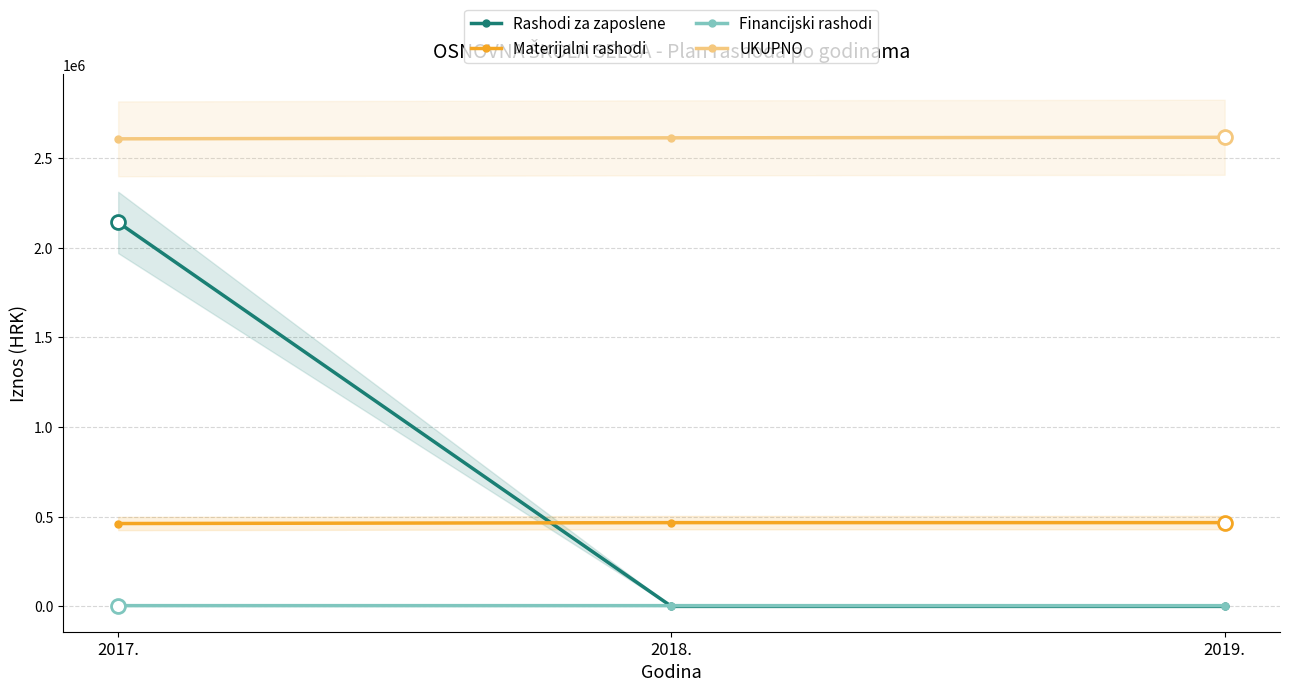

What position from the left is 2017.?

1